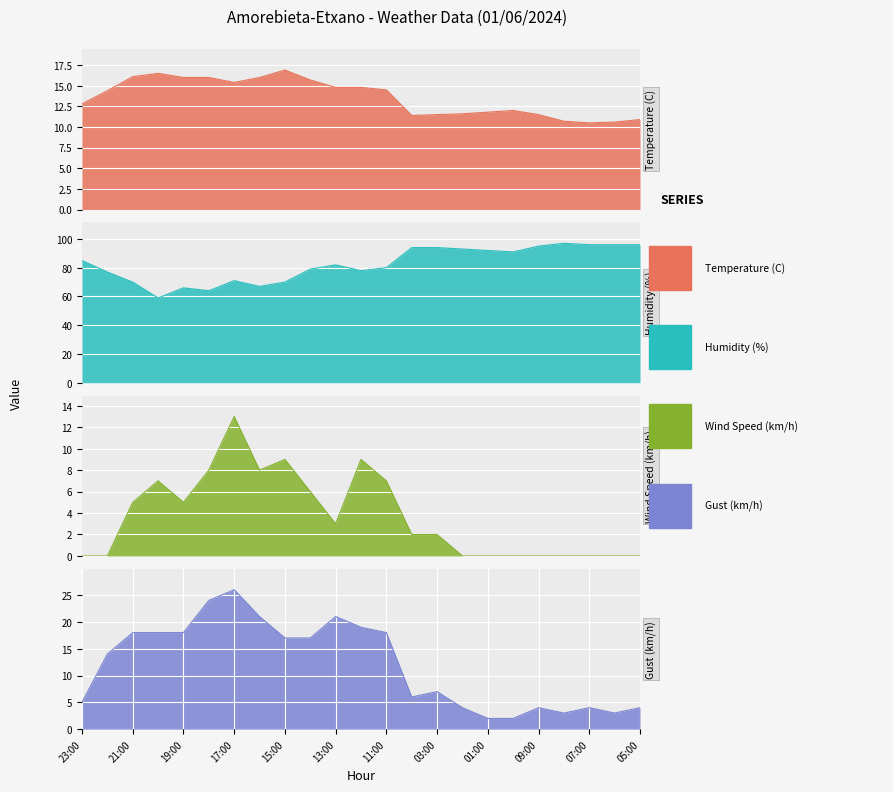

Reading right to left, transcribe all the data shown in this chart.

Temperature (C): 05:00=10.9	06:00=10.6	07:00=10.5	08:00=10.7	09:00=11.5	00:00=12.0	01:00=11.8	02:00=11.6	03:00=11.5	04:00=11.4	11:00=14.5	12:00=14.8	13:00=14.8	14:00=15.7	15:00=16.9	16:00=16.0	17:00=15.4	18:00=16.0	19:00=16.0	20:00=16.5	21:00=16.1	22:00=14.4	23:00=12.8
Humidity (%): 05:00=96.0	06:00=96.0	07:00=96.0	08:00=97.0	09:00=95.0	00:00=91.0	01:00=92.0	02:00=93.0	03:00=94.0	04:00=94.0	11:00=80.0	12:00=78.0	13:00=82.0	14:00=79.0	15:00=70.0	16:00=67.0	17:00=71.0	18:00=64.0	19:00=66.0	20:00=59.0	21:00=70.0	22:00=77.0	23:00=85.0
Wind Speed (km/h): 05:00=0.0	06:00=0.0	07:00=0.0	08:00=0.0	09:00=0.0	00:00=0.0	01:00=0.0	02:00=0.0	03:00=2.0	04:00=2.0	11:00=7.0	12:00=9.0	13:00=3.0	14:00=6.0	15:00=9.0	16:00=8.0	17:00=13.0	18:00=8.0	19:00=5.0	20:00=7.0	21:00=5.0	22:00=0.0	23:00=0.0
Gust (km/h): 05:00=4.0	06:00=3.0	07:00=4.0	08:00=3.0	09:00=4.0	00:00=2.0	01:00=2.0	02:00=4.0	03:00=7.0	04:00=6.0	11:00=18.0	12:00=19.0	13:00=21.0	14:00=17.0	15:00=17.0	16:00=21.0	17:00=26.0	18:00=24.0	19:00=18.0	20:00=18.0	21:00=18.0	22:00=14.0	23:00=5.0